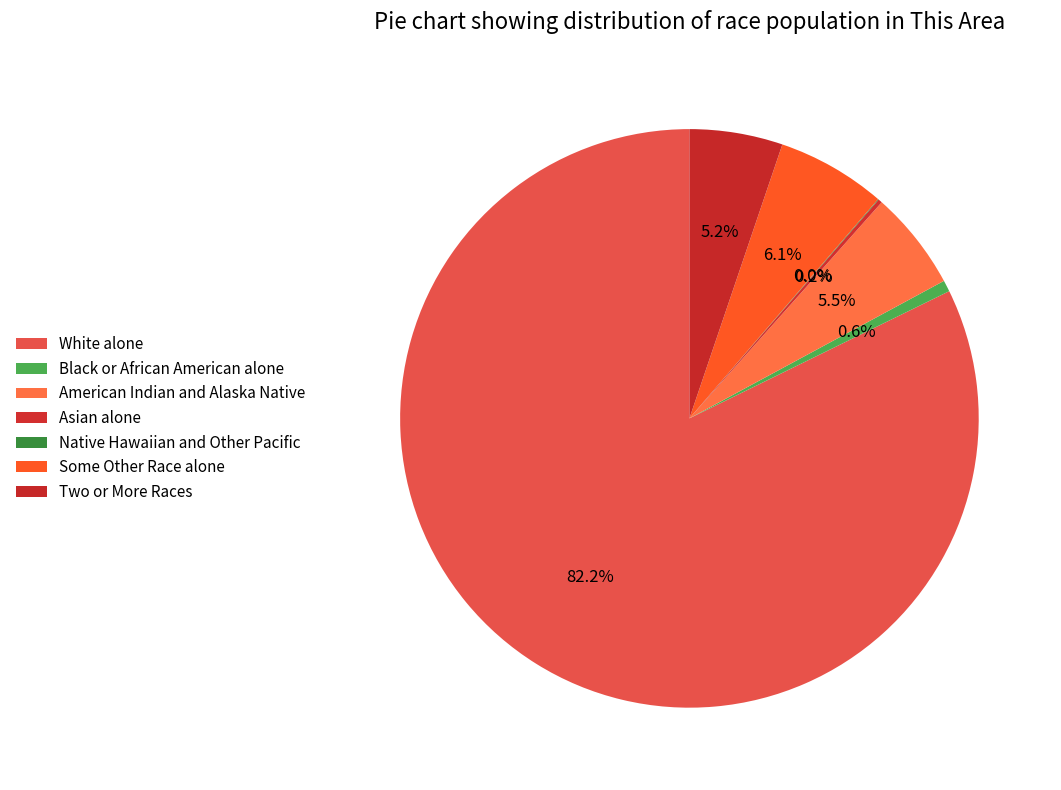

Rank the categories by value from lowest to highest.

Native Hawaiian and Other Pacific, Asian alone, Black or African American alone, Two or More Races, American Indian and Alaska Native, Some Other Race alone, White alone